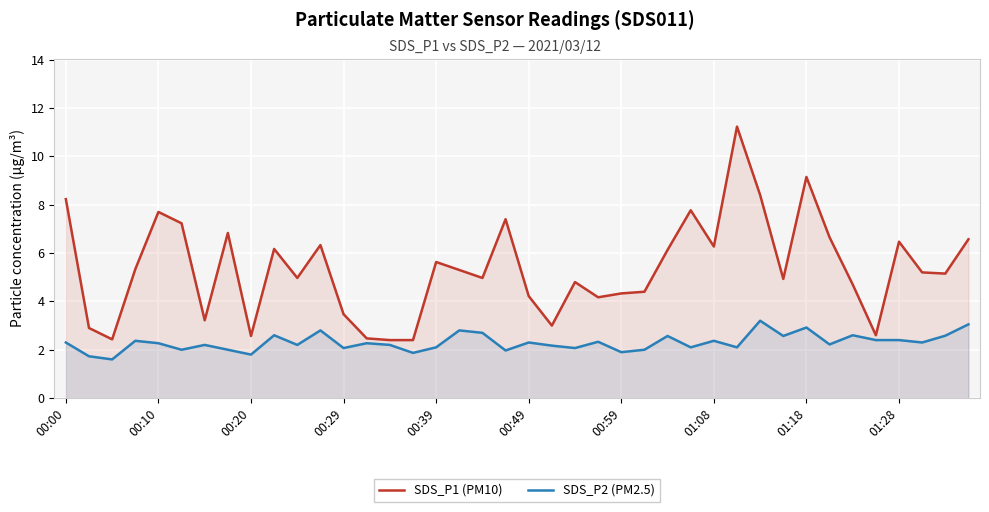

True or false: SDS_P1 (PM10) has more than 1 interior local peaks.

True